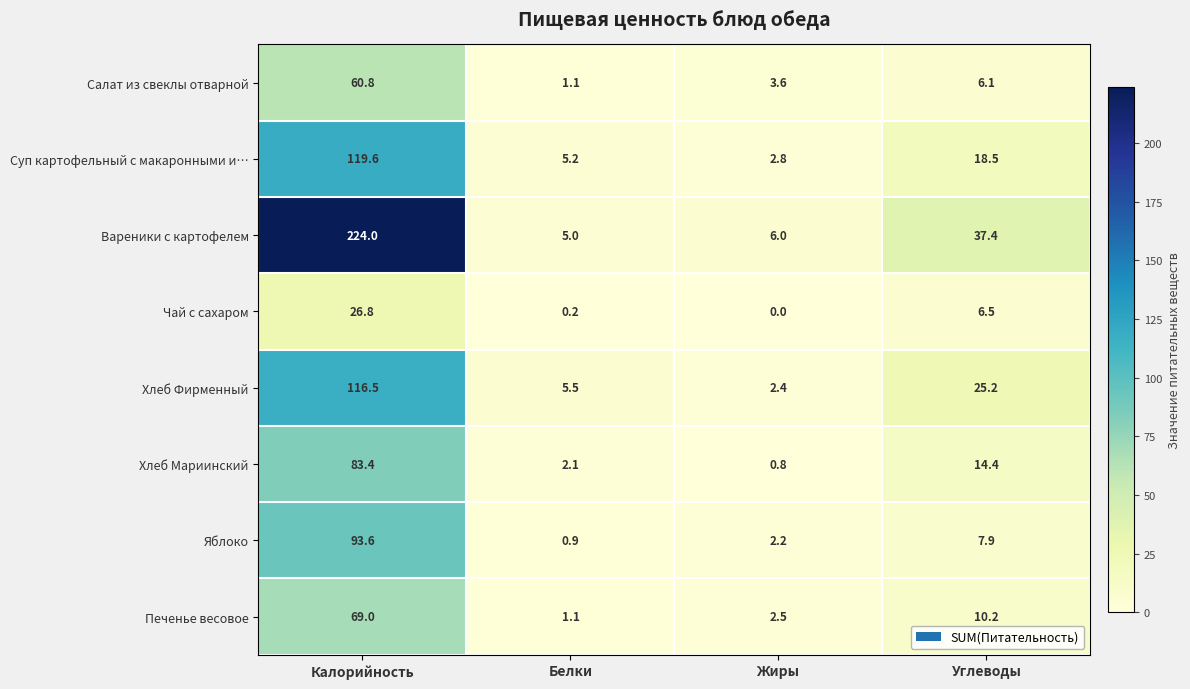

What is the greatest value displayed?

224.0